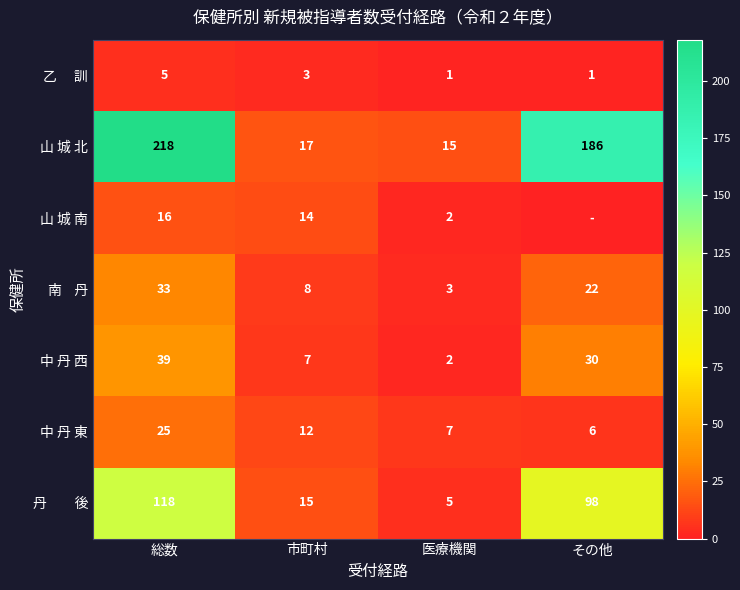

What is the difference between the maximum and second lowest values in the 中 丹 東 series?

18